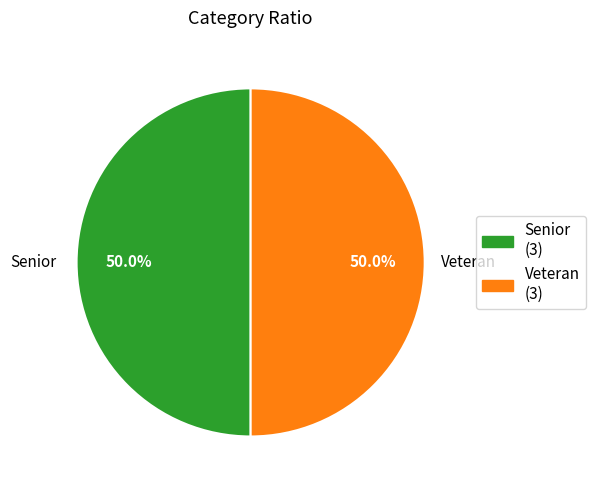

How many slices are in this pie chart?

2